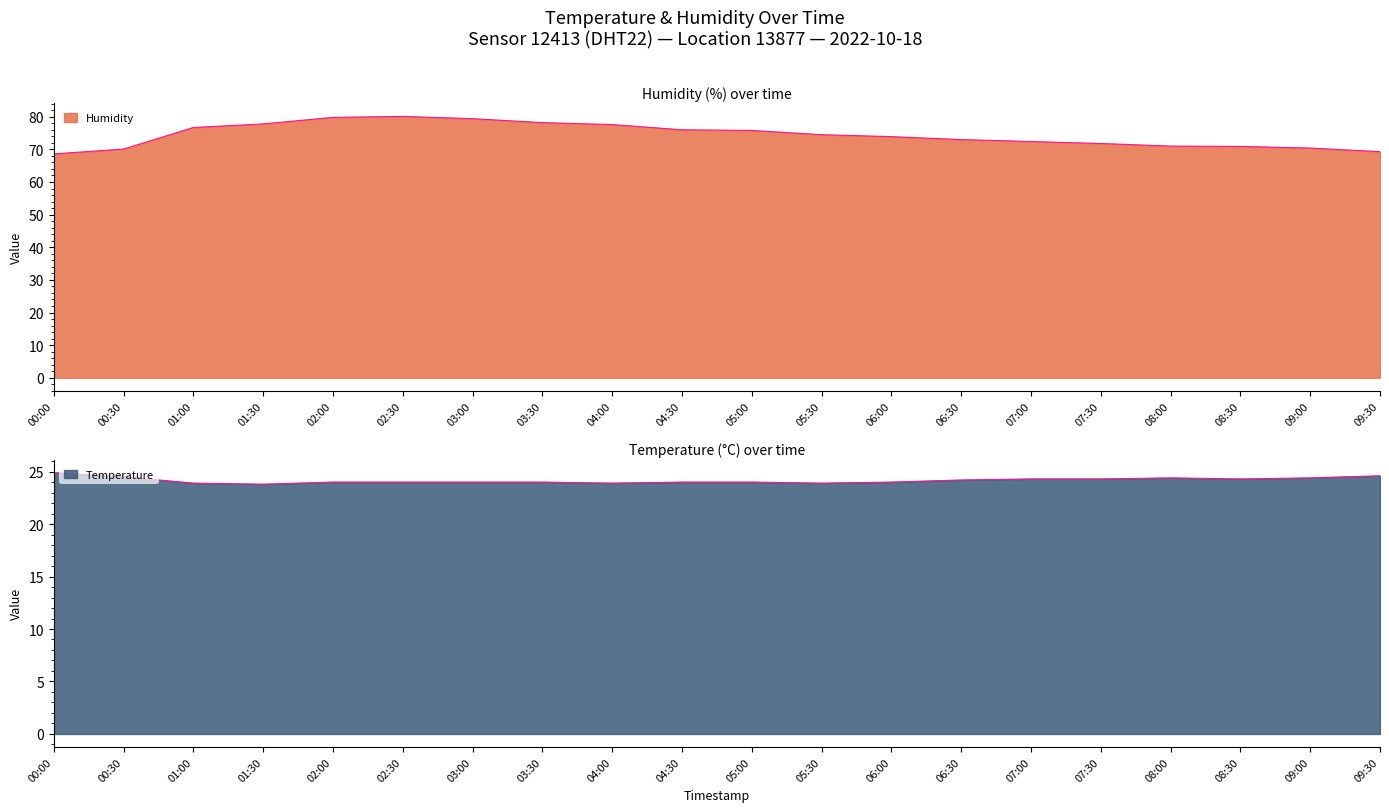

What is the sum of all Humidity values?

1487.3